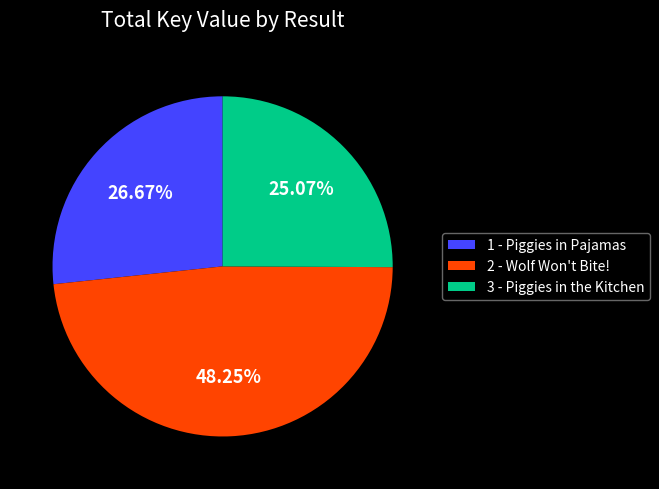

Does 1 - Piggies in Pajamas account for over 50% of the chart?

No